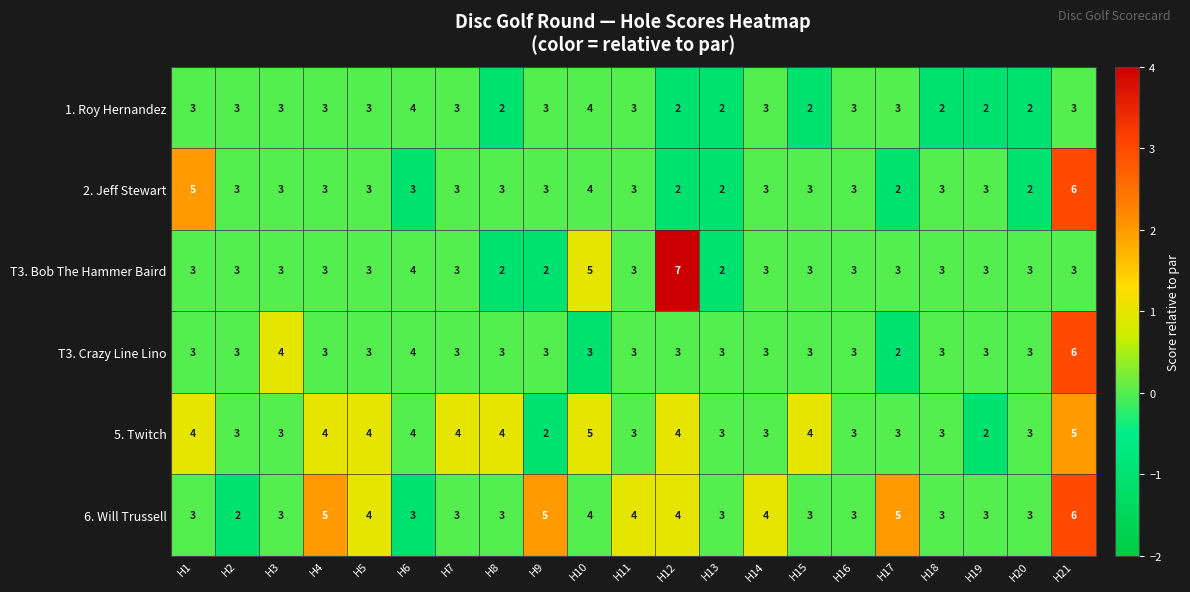

Count the number of categories in the chart.

21